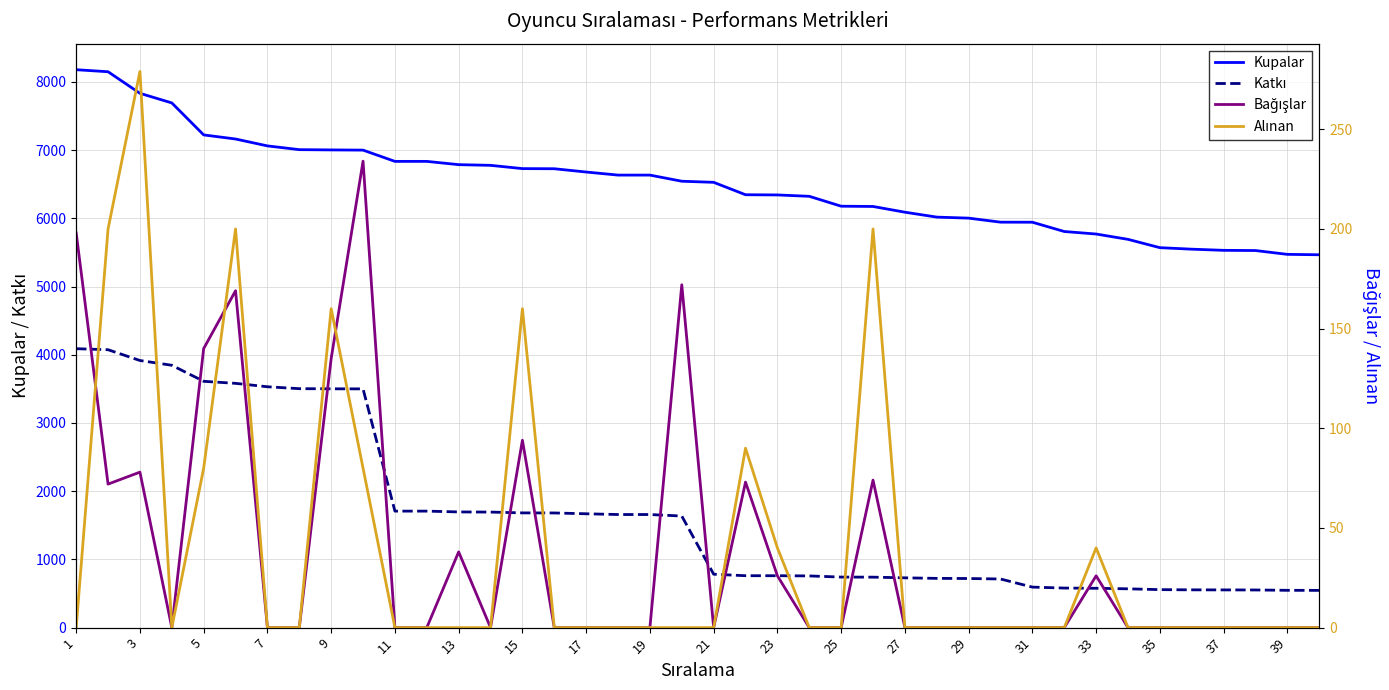

What is the highest value of the Bağışlar series?

234